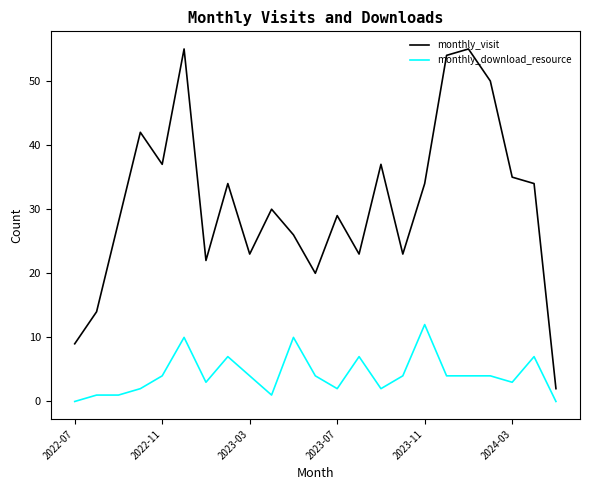

What is the difference between the second highest and minimum values in the monthly_download_resource series?

10